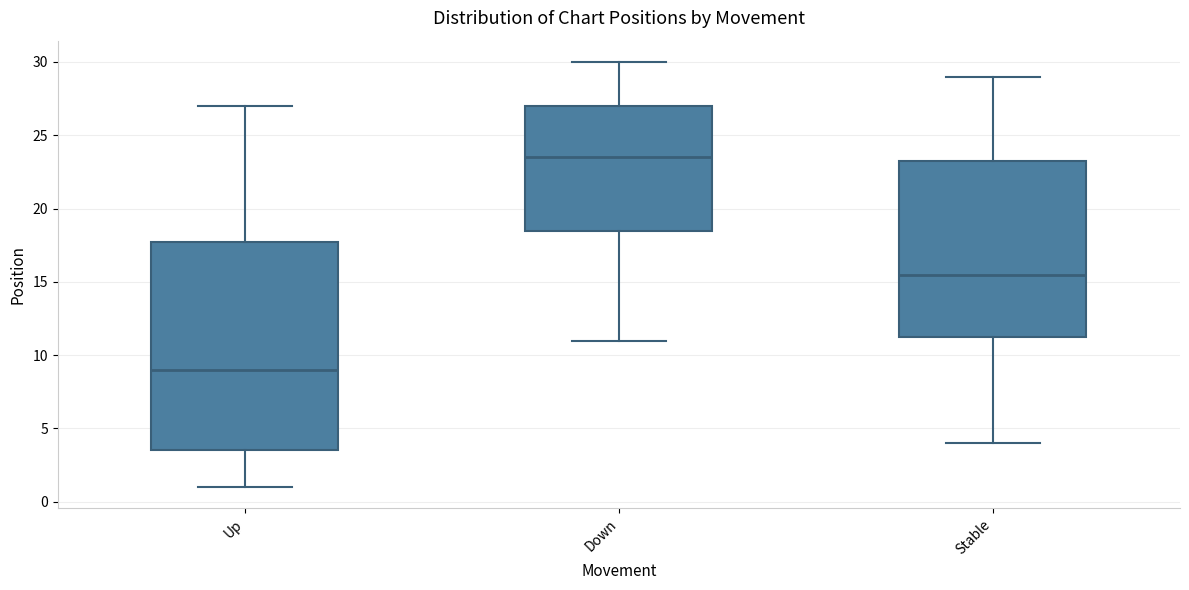

Which box's median line is the lowest?

Up